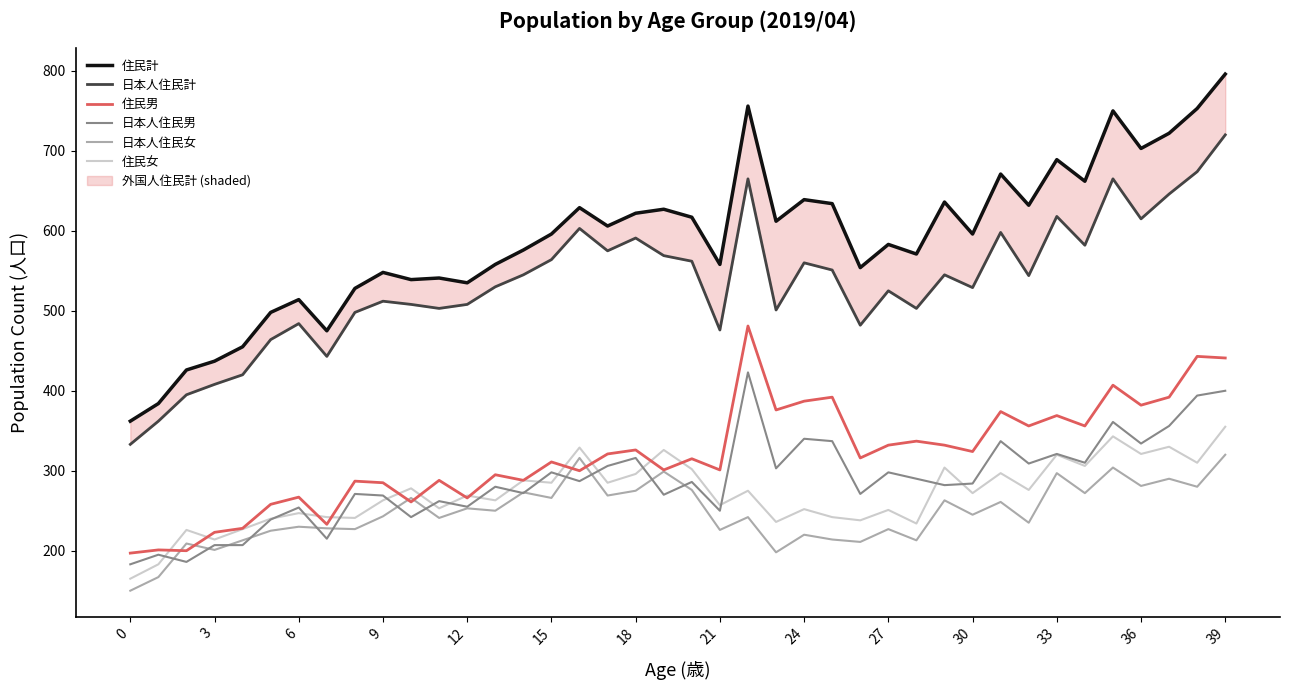

True or false: 日本人住民計 and 住民男 cross at least once.

False